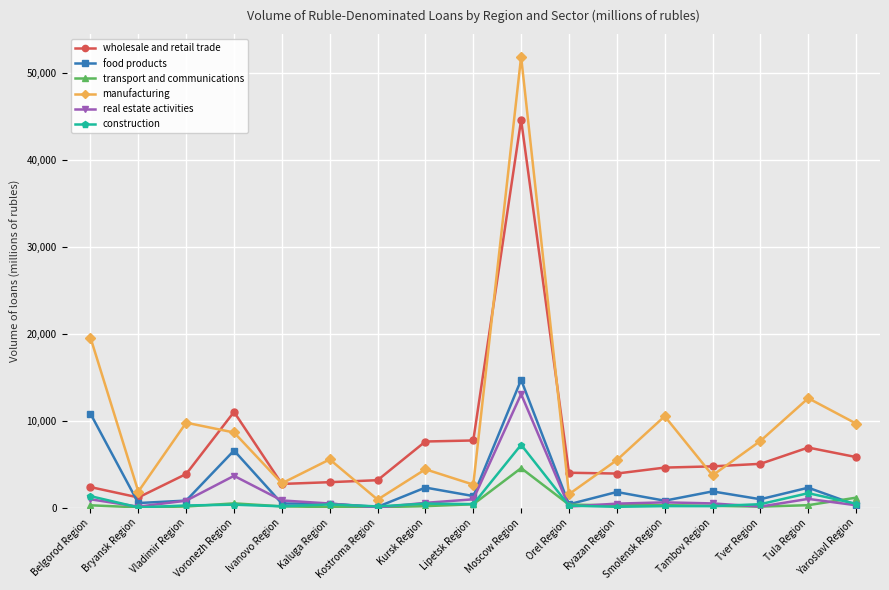

What is the spread (max minus min) of values at Moscow Region?

47325